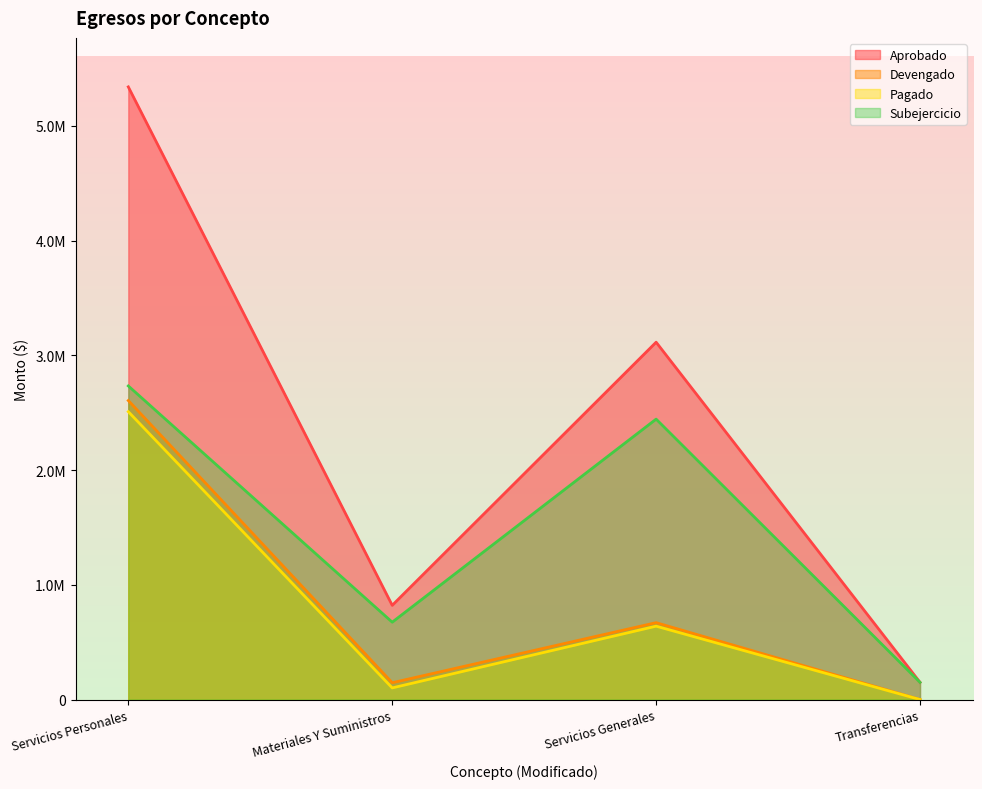

At which category is the sum across all series the highest?

Servicios Personales